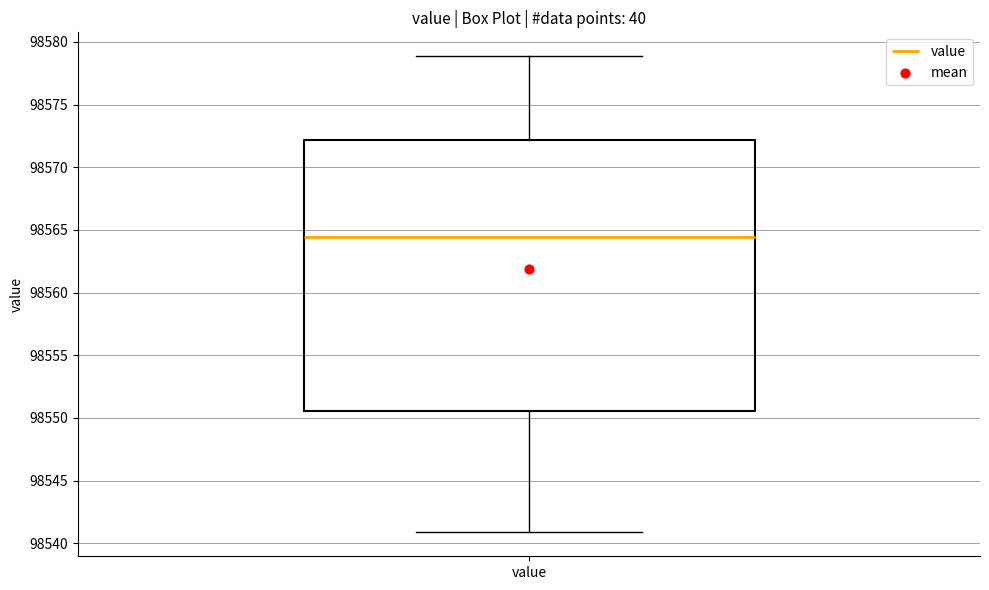

Read this box plot against the y-axis: the position of the median line, the range covered by the box, and the ends of both whiskers. The values are not printed on the chart, so give them approximately, as read against the axis.

median 98564.5, box 98550.5 to 98572.0, whiskers 98541.0 to 98579.0